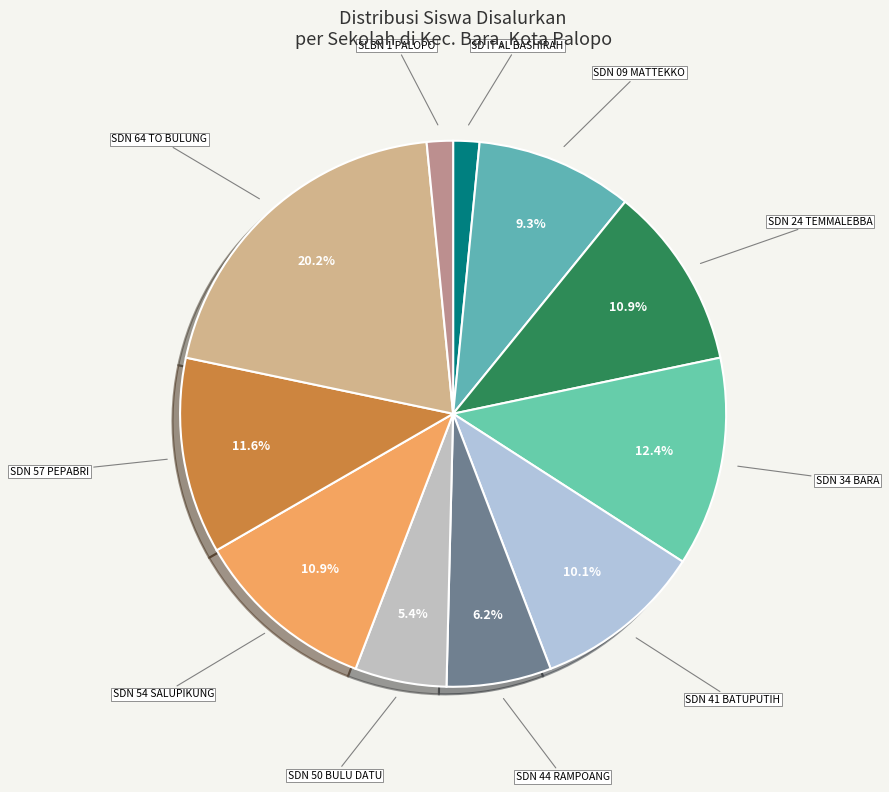

Is it true that SLBN 1 PALOPO is 2% of the pie?

True